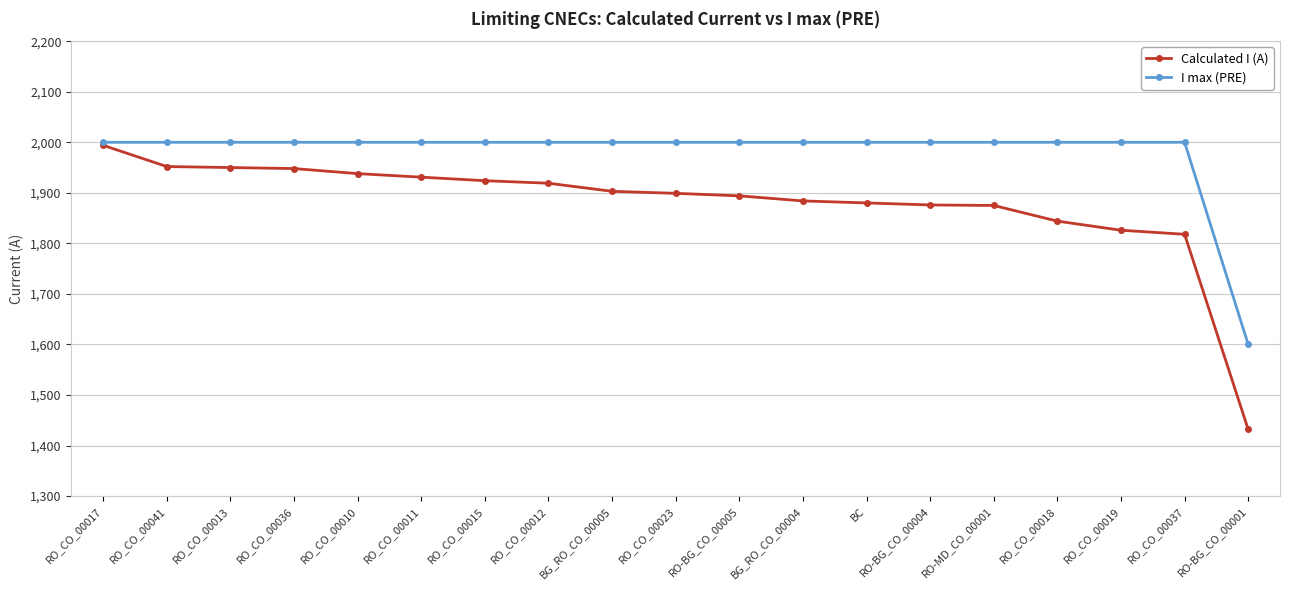

At which label is Calculated I (A) closest to 1713?

RO_CO_00037